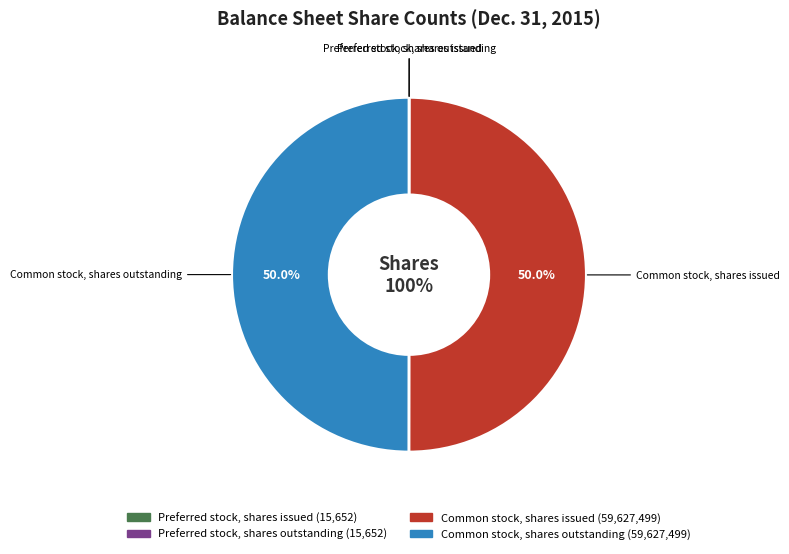

Does Common stock, shares outstanding account for over 50% of the chart?

No